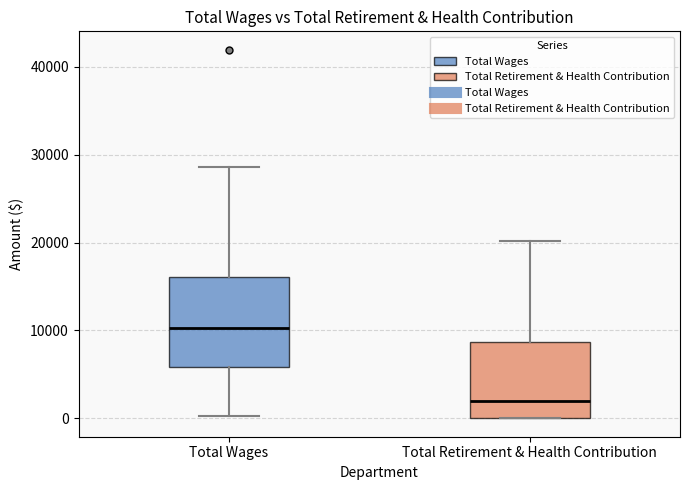

Which box's median line is the highest?

Total Wages